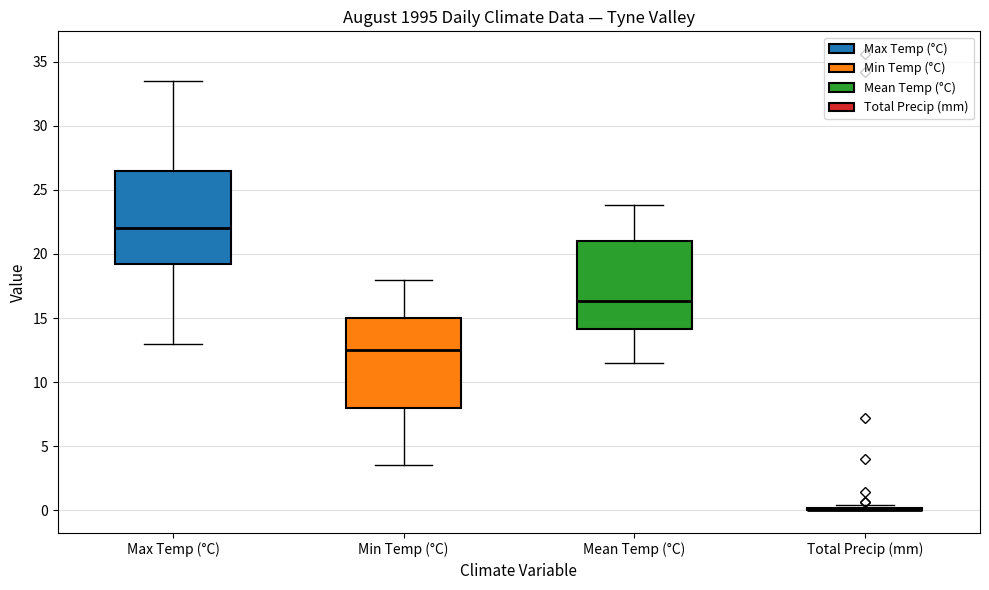

Reading left to right, read every box against the y-axis: the position of its median line, the range the box covers, and the ends of its whiskers. The values are not printed on the chart, so give them approximately, as read against the axis.

Max Temp (°C): median 22.0, box 19.5 to 26.5, whiskers 13.0 to 33.5
Min Temp (°C): median 12.5, box 8.0 to 15.0, whiskers 3.5 to 18.0
Mean Temp (°C): median 16.5, box 14.0 to 21.0, whiskers 11.5 to 24.0
Total Precip (mm): box collapsed to a line at 0.0, whiskers 0.0 to 0.5